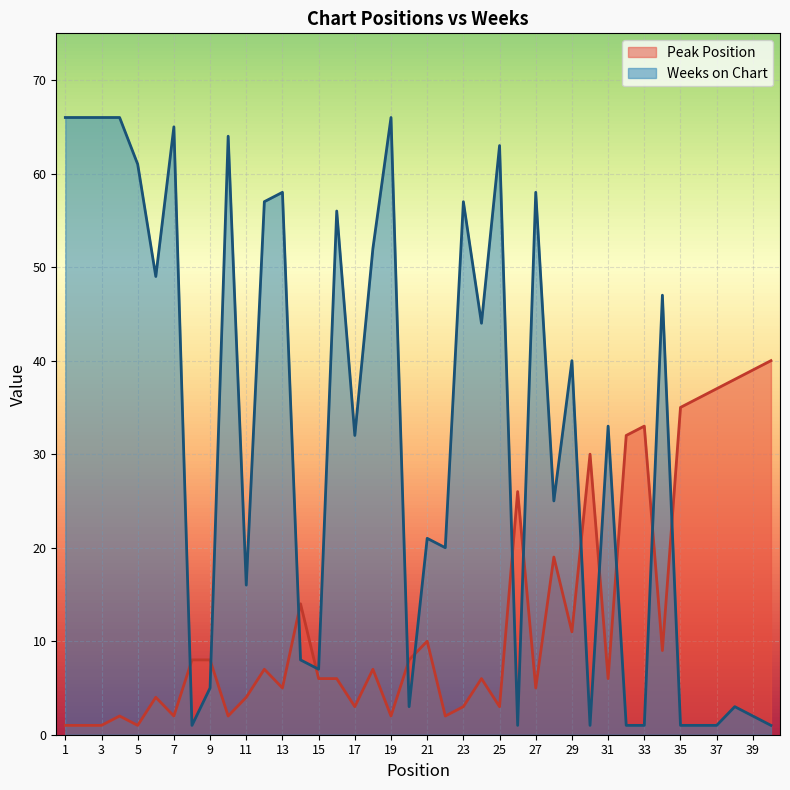

Which category has the lowest value across all series?

1